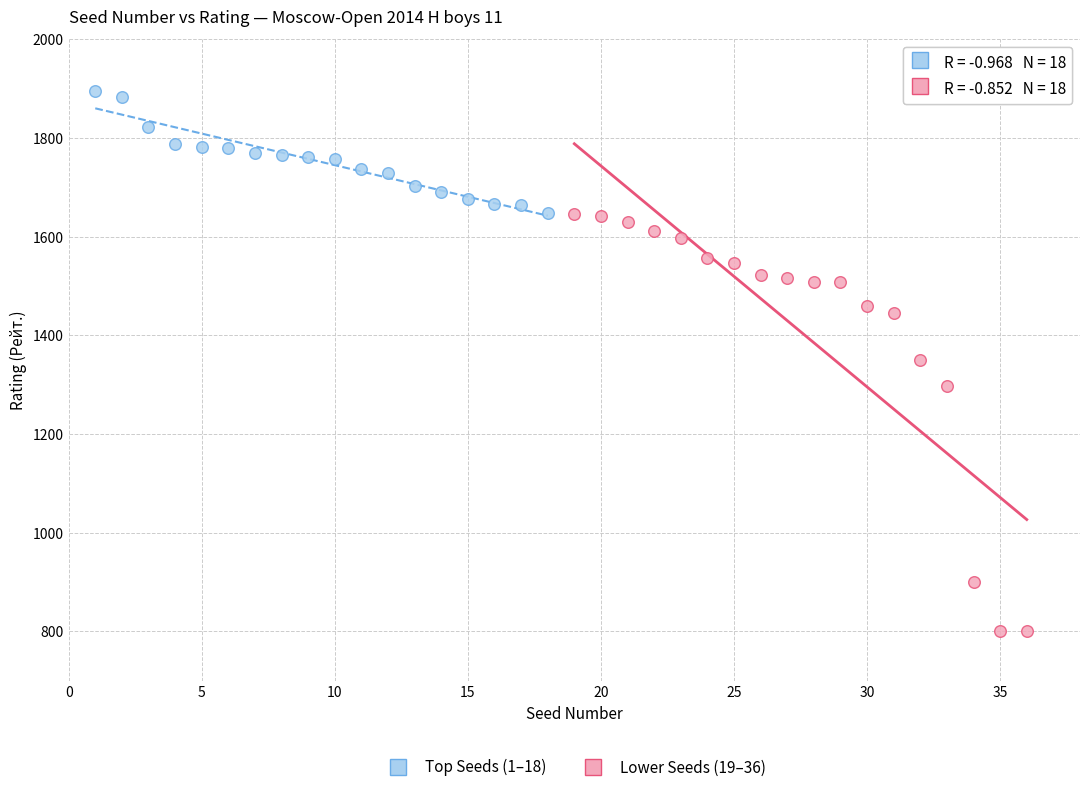

Which series contains the lowest Y value?

Lower Seeds (19–36)